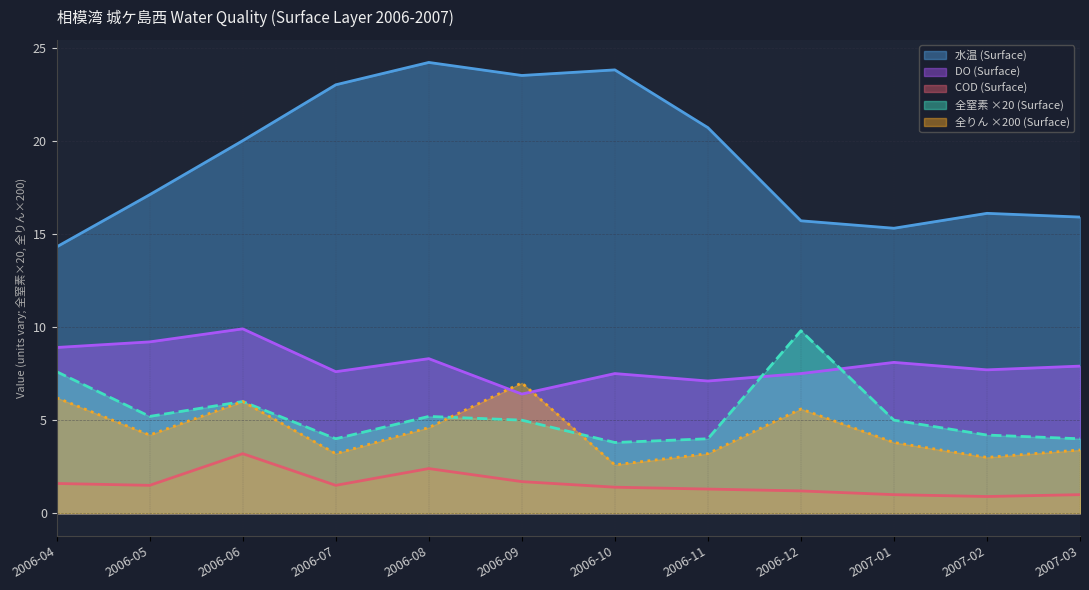

Reading left to right, transcribe all the data shown in this chart.

水温 (Surface): 2006-04=14.3	2006-05=17.1	2006-06=20.0	2006-07=23.0	2006-08=24.2	2006-09=23.5	2006-10=23.8	2006-11=20.7	2006-12=15.7	2007-01=15.3	2007-02=16.1	2007-03=15.9
DO (Surface): 2006-04=8.9	2006-05=9.2	2006-06=9.9	2006-07=7.6	2006-08=8.3	2006-09=6.4	2006-10=7.5	2006-11=7.1	2006-12=7.5	2007-01=8.1	2007-02=7.7	2007-03=7.9
全窒素 (Surface): 2006-04=7.6	2006-05=5.2	2006-06=6.0	2006-07=4.0	2006-08=5.2	2006-09=5.0	2006-10=3.8	2006-11=4.0	2006-12=9.8	2007-01=5.0	2007-02=4.2	2007-03=4.0
全りん (Surface): 2006-04=6.2	2006-05=4.2	2006-06=6.0	2006-07=3.2	2006-08=4.6	2006-09=7.0	2006-10=2.6	2006-11=3.2	2006-12=5.6	2007-01=3.8	2007-02=3.0	2007-03=3.4
COD (Surface): 2006-04=1.6	2006-05=1.5	2006-06=3.2	2006-07=1.5	2006-08=2.4	2006-09=1.7	2006-10=1.4	2006-11=1.3	2006-12=1.2	2007-01=1.0	2007-02=0.9	2007-03=1.0